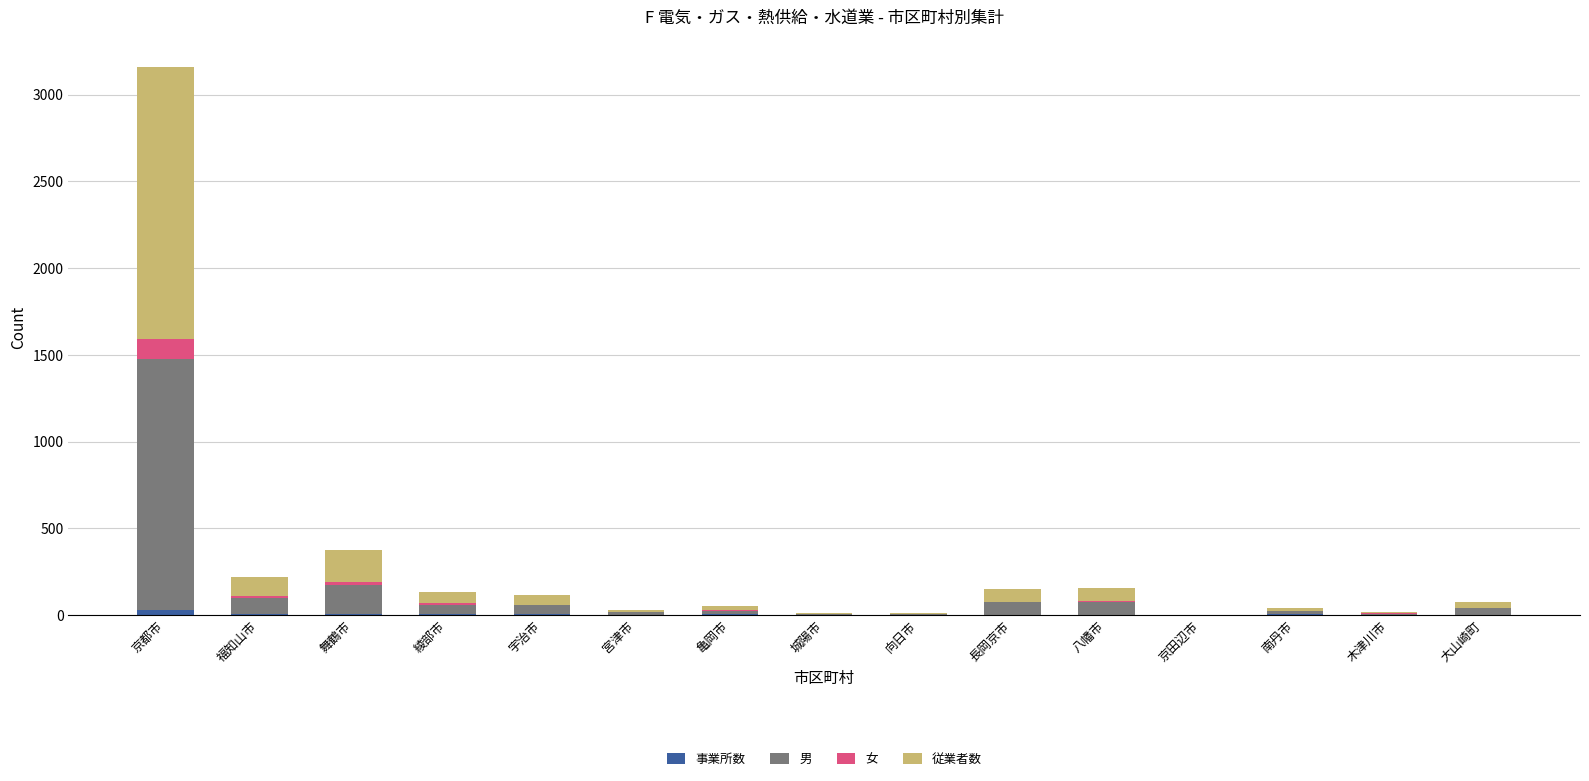

Is it true that 男 equals 1449 at 京都市?

True